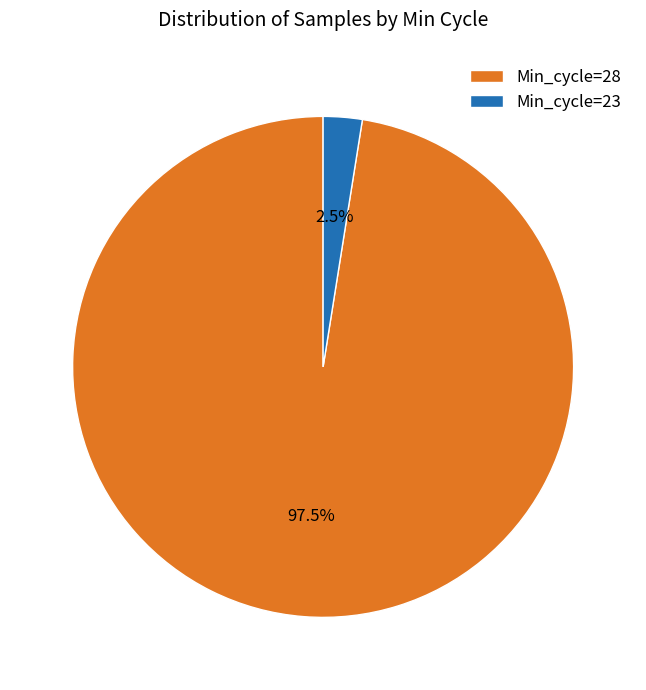

Is Min_cycle=23 the majority of the pie?

No